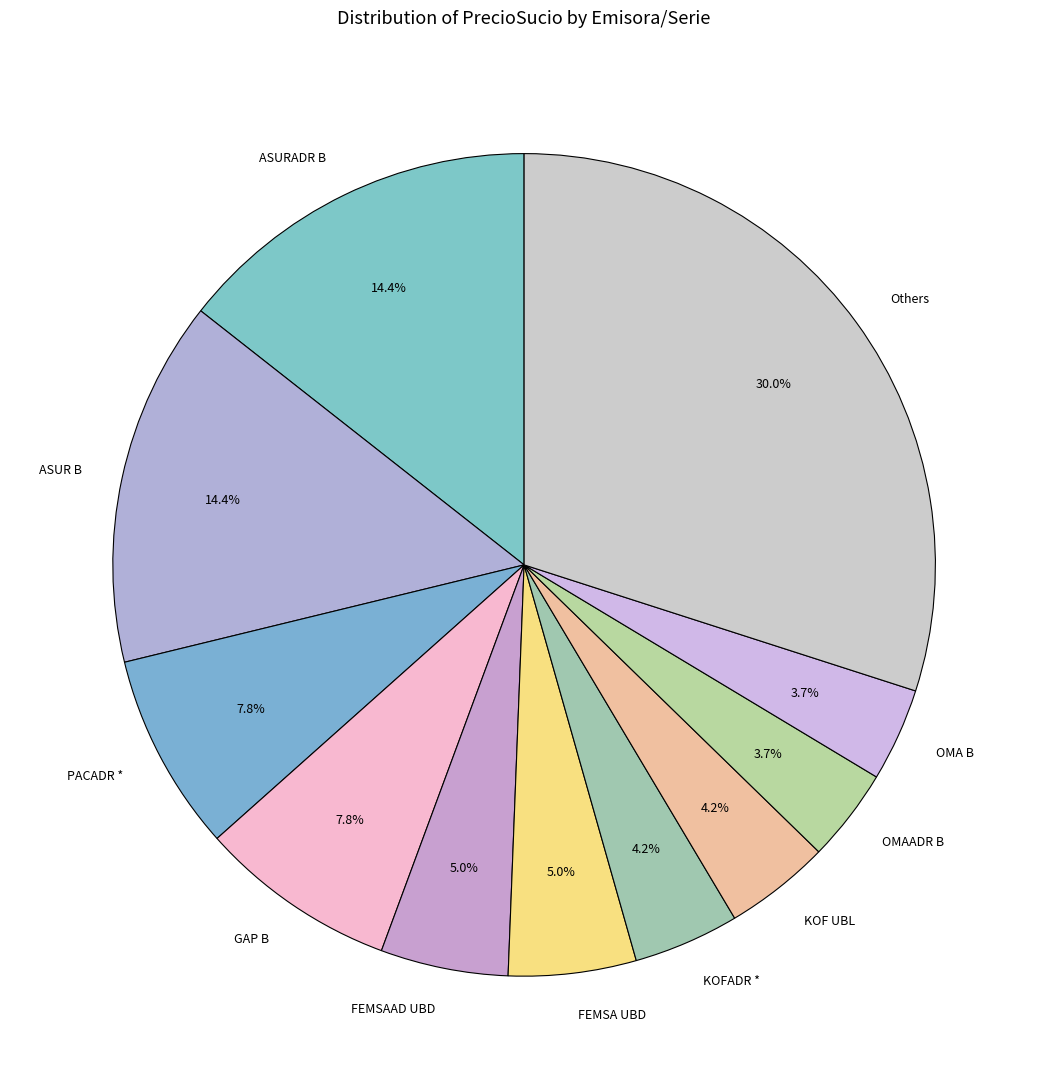

Which category has the biggest portion of the pie?

Others